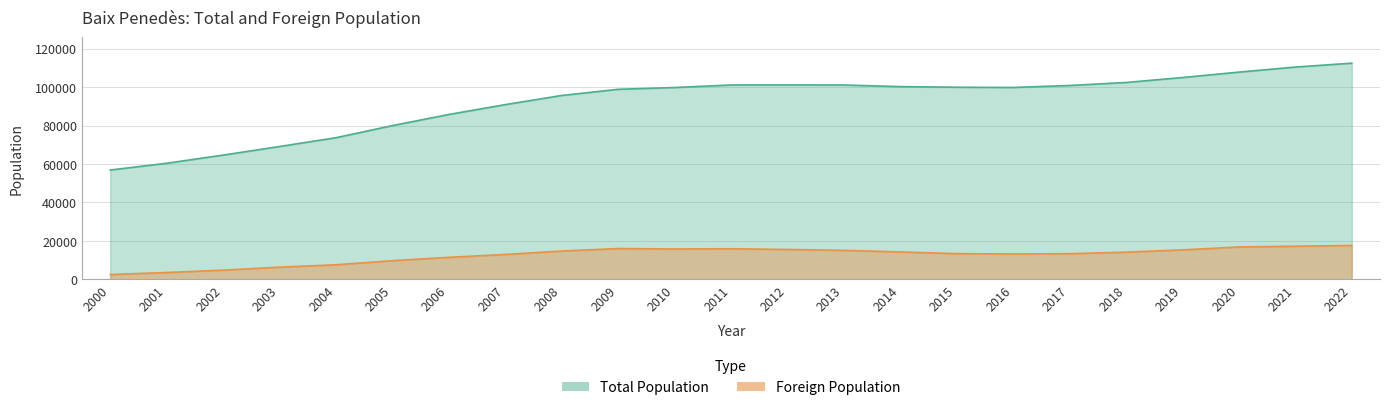

The Foreign Population series shows 29200 at 2020. True or false?

False